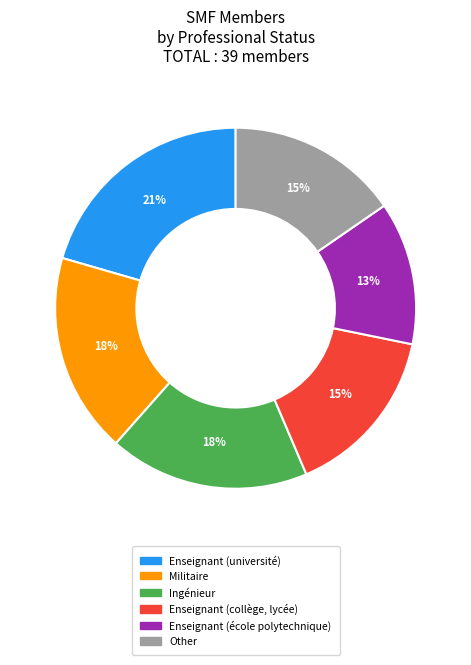

Is there any slice that represents more than half of the pie?

No